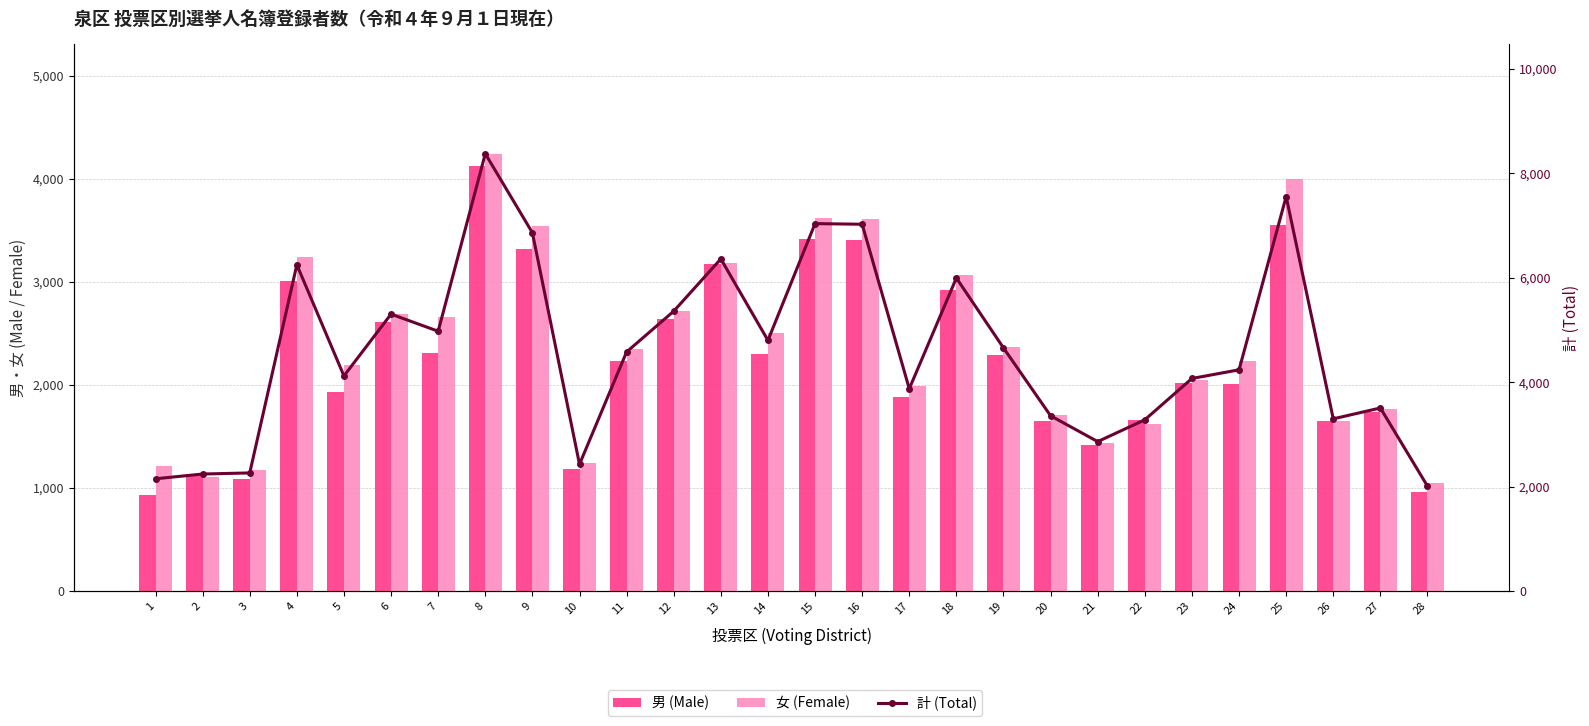

Count the number of data series in this chart.

3